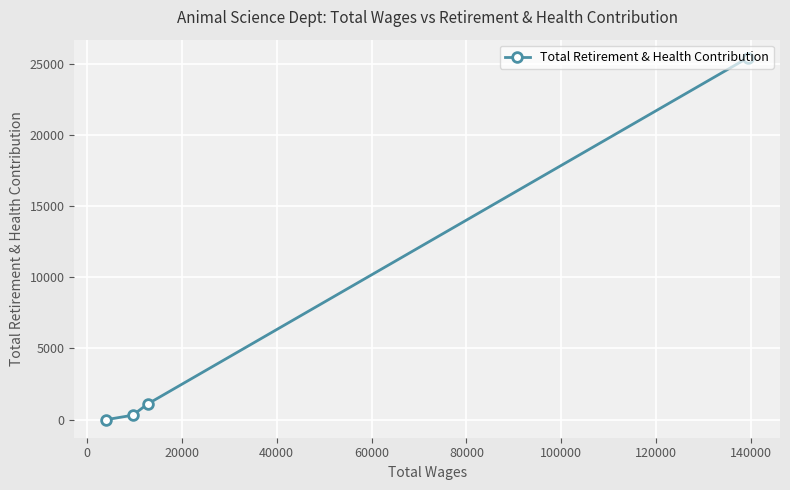

What is the average value?

6704